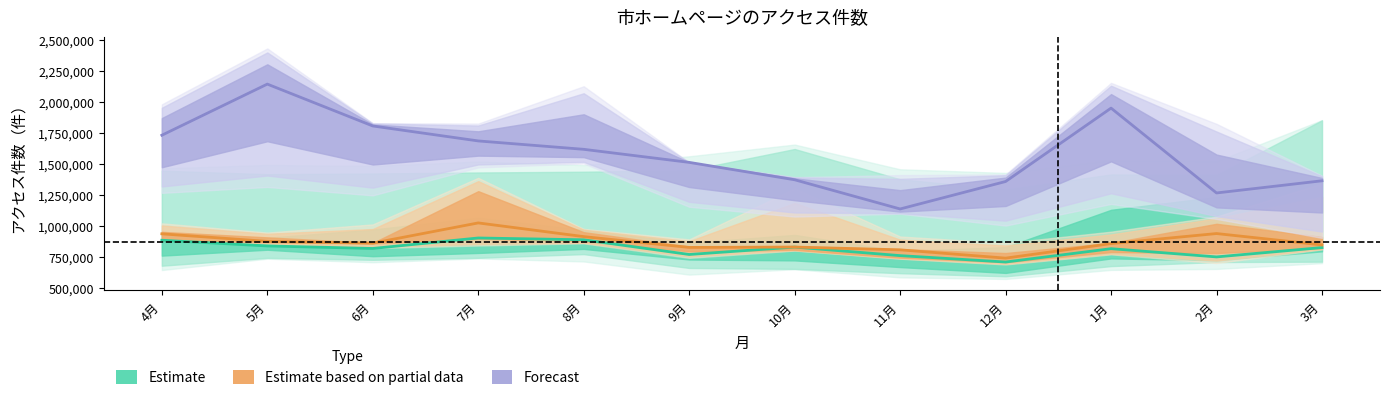

What are all the series names shown in the legend?

Estimate, Estimate based on partial data, Forecast